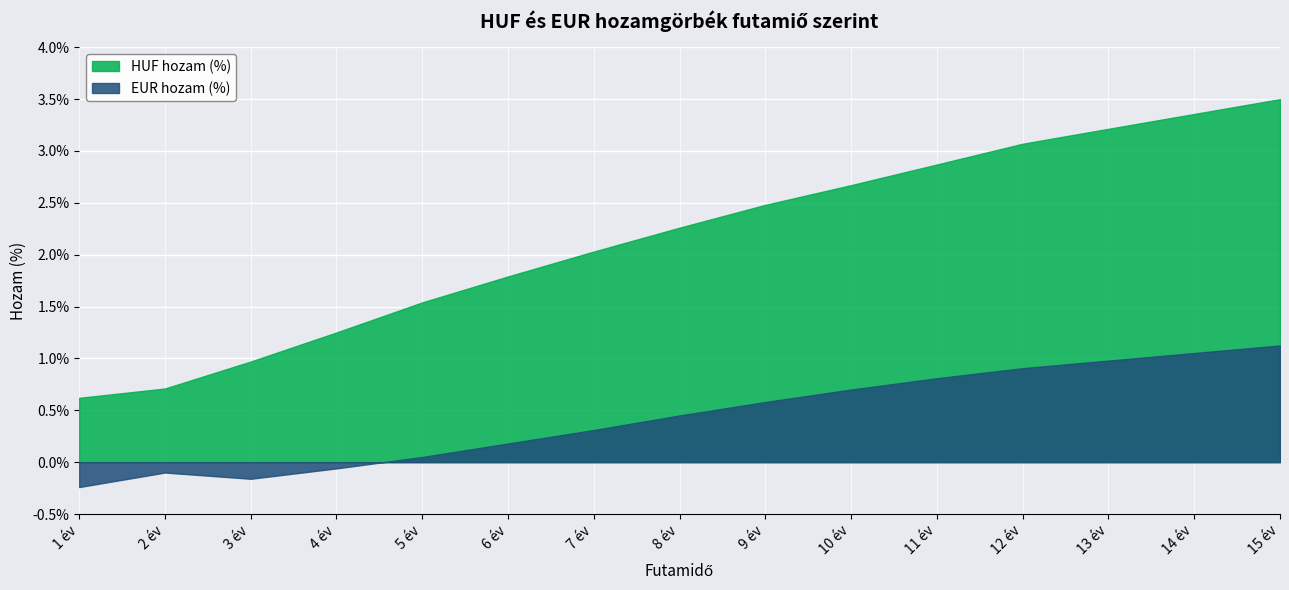

Which series has the largest total across all categories?

HUF hozam (%)